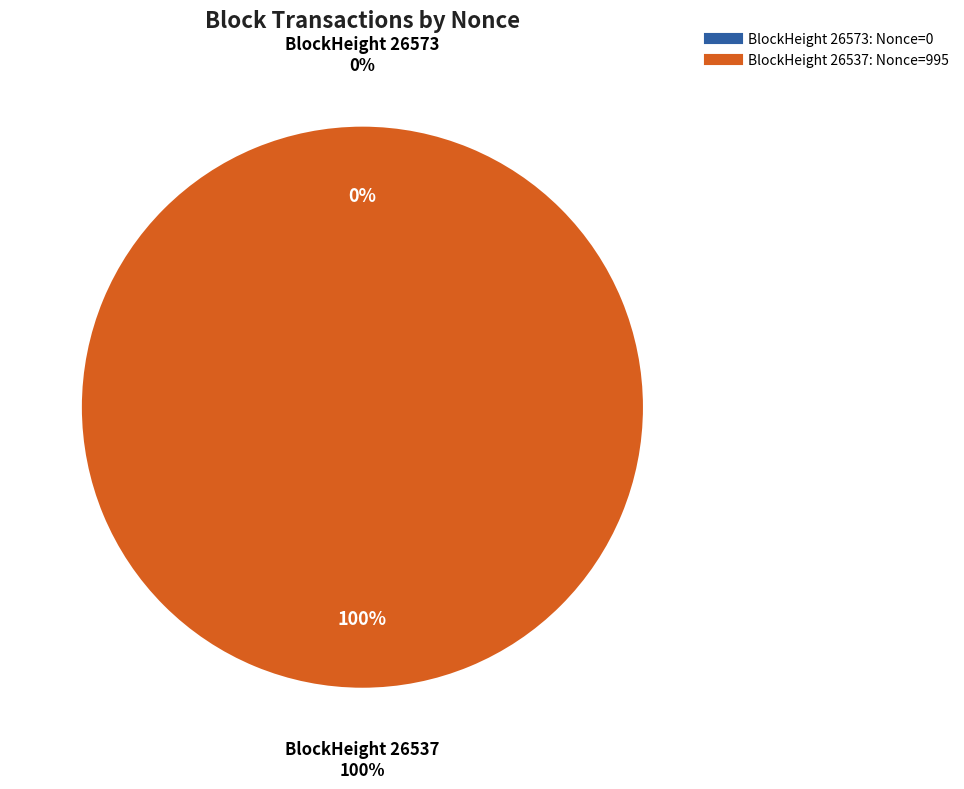

Does 26537 account for over 50% of the chart?

Yes